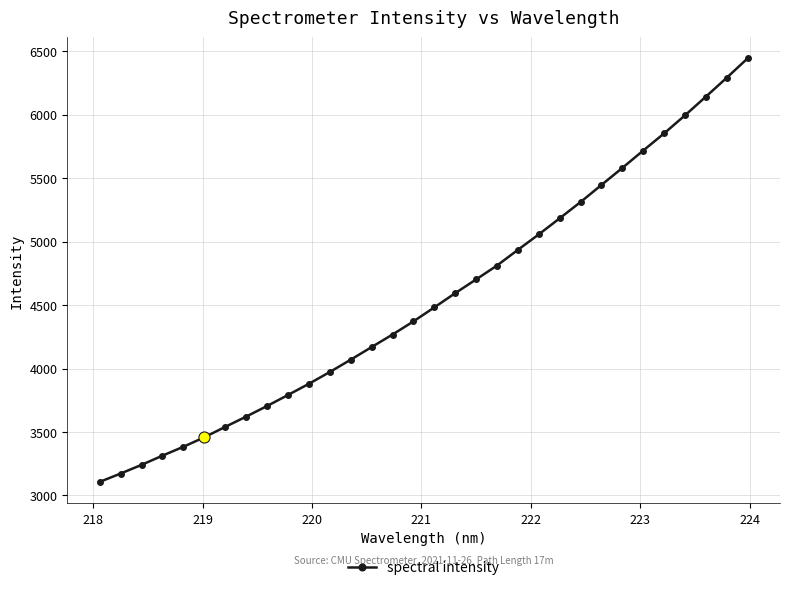

What is the maximum value shown in the chart?

6444.7